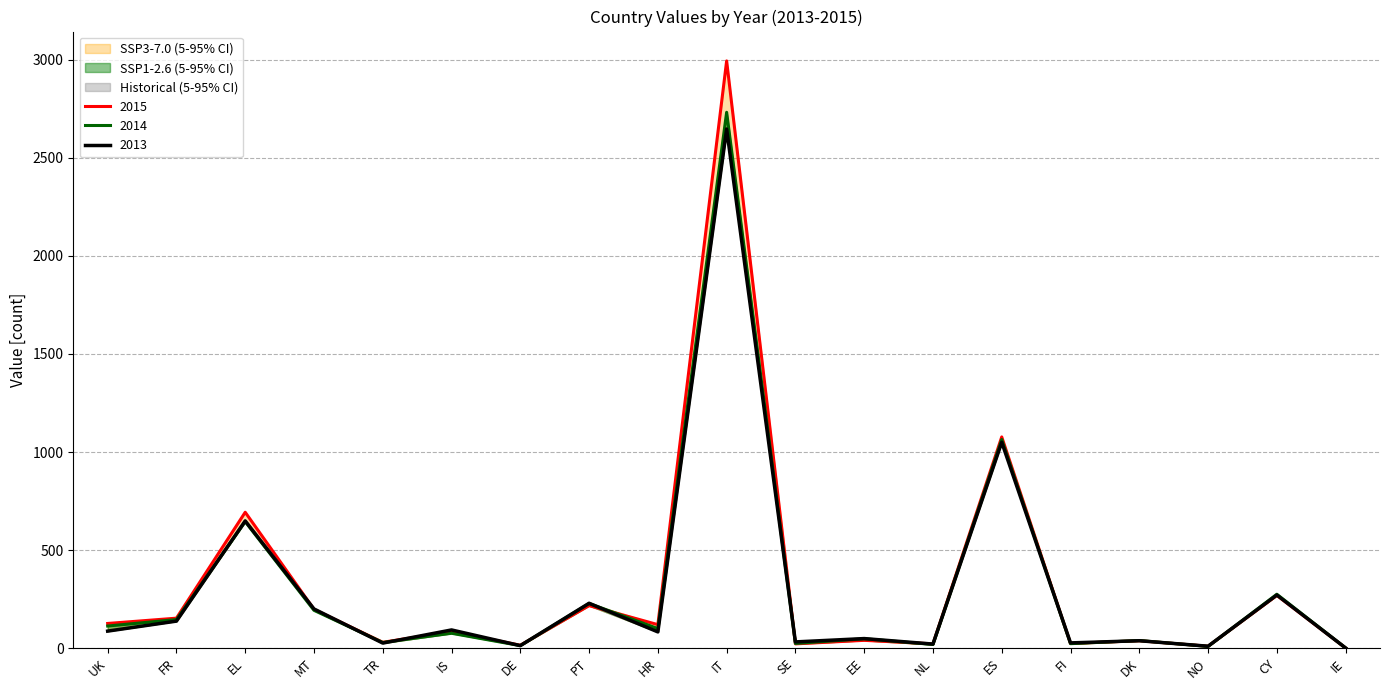

Between MT and DE, which series saw the biggest shift?

2013